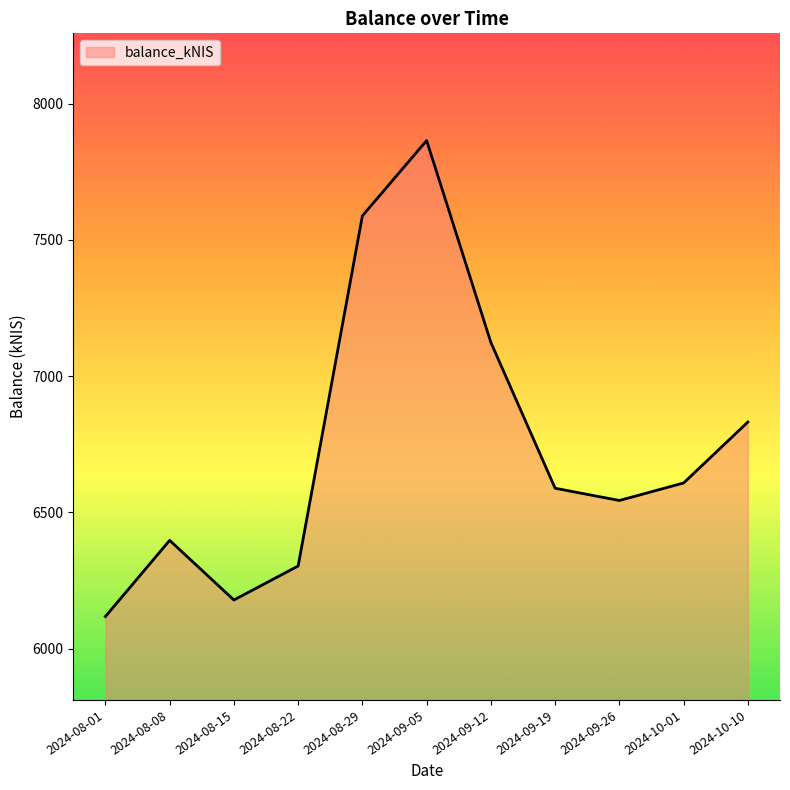

Does the chart display data point markers on the line(s)?

No